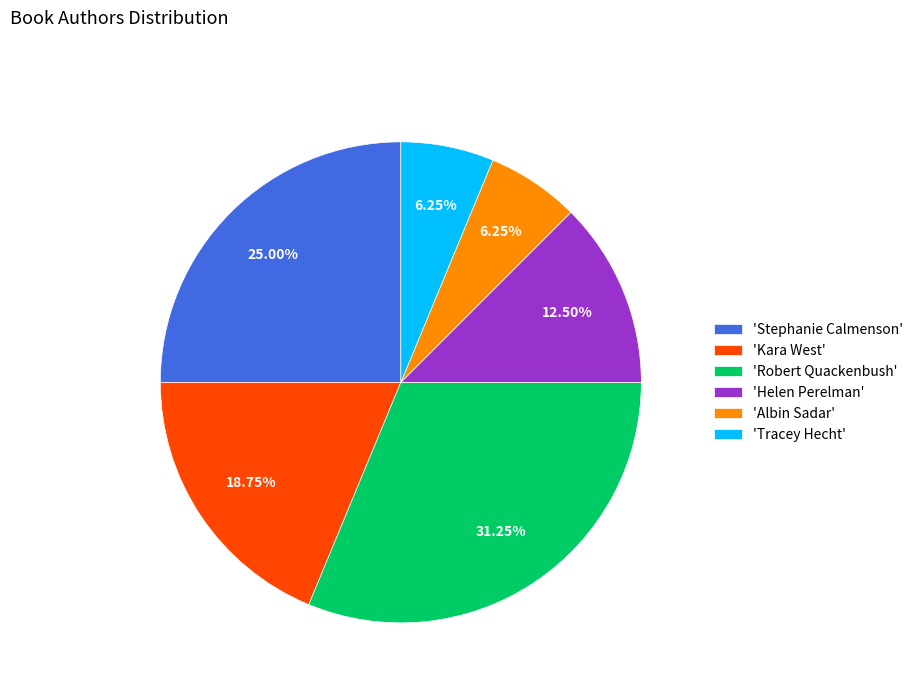

Do 'Stephanie Calmenson' and 'Kara West' together represent more than half of the pie?

No